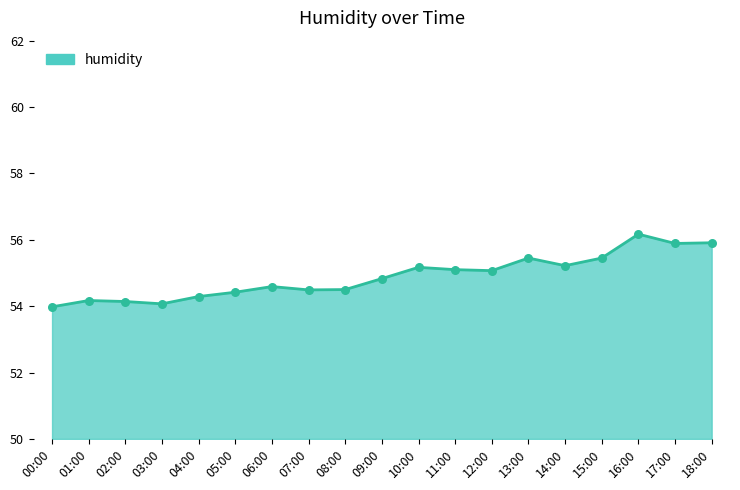

Between 15:00 and 08:00, which is larger?

15:00